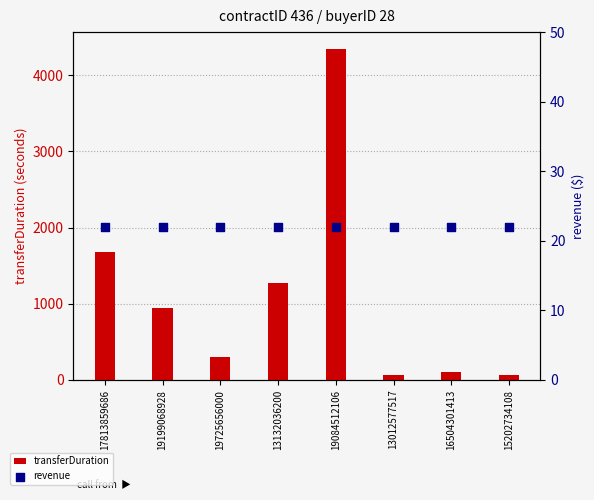

At which category is the sum across all series the highest?

19084512106